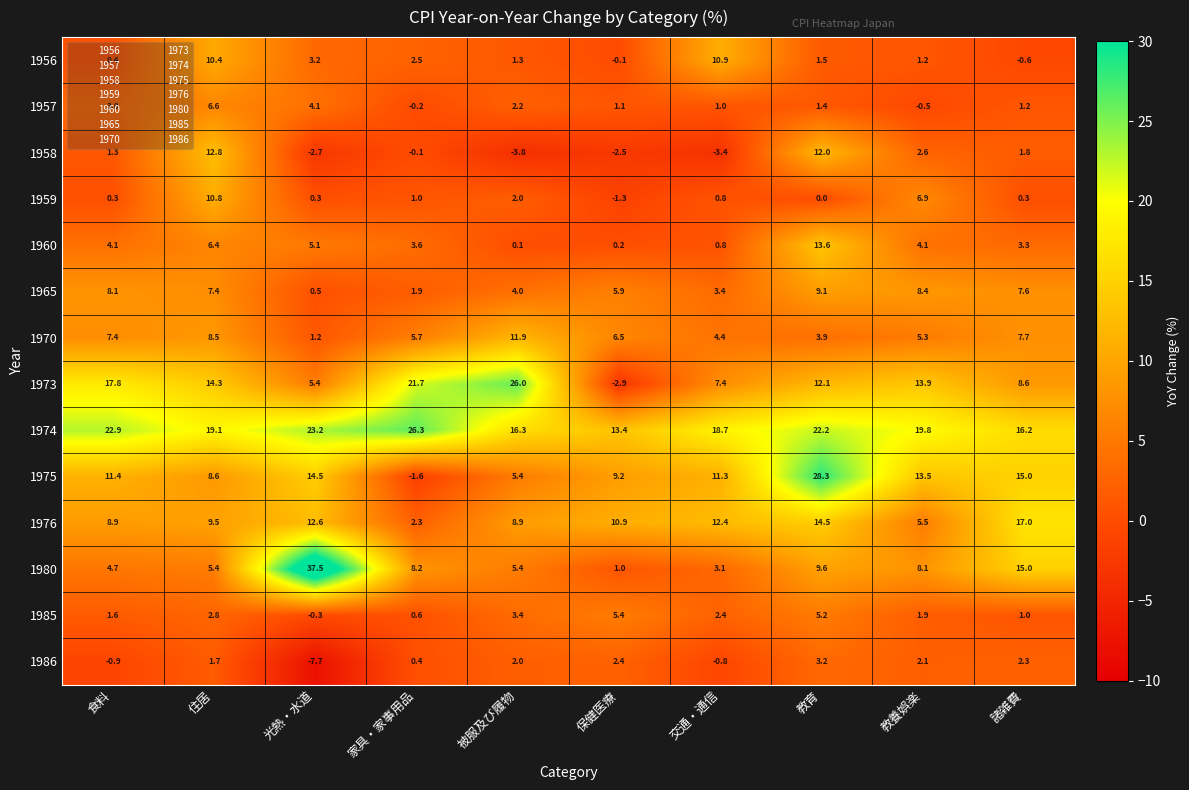

Rank the series at 家具・家事用品 from lowest to highest value.

1975, 1957, 1958, 1986, 1985, 1959, 1965, 1976, 1956, 1960, 1970, 1980, 1973, 1974